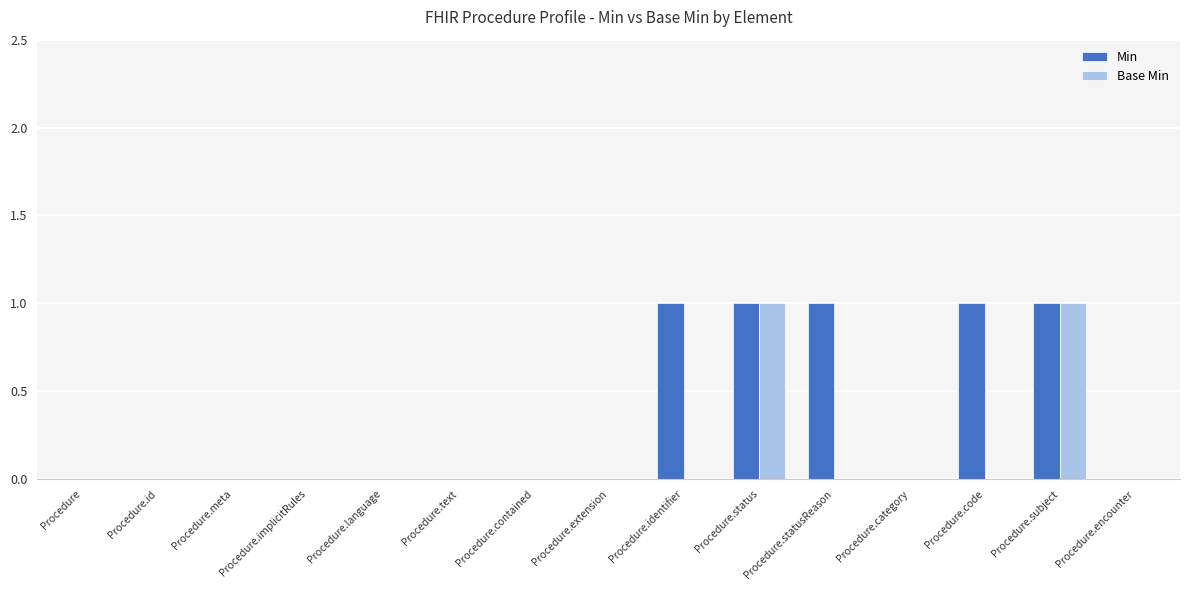

Between Procedure.id and Procedure.code, which series saw the biggest shift?

Min